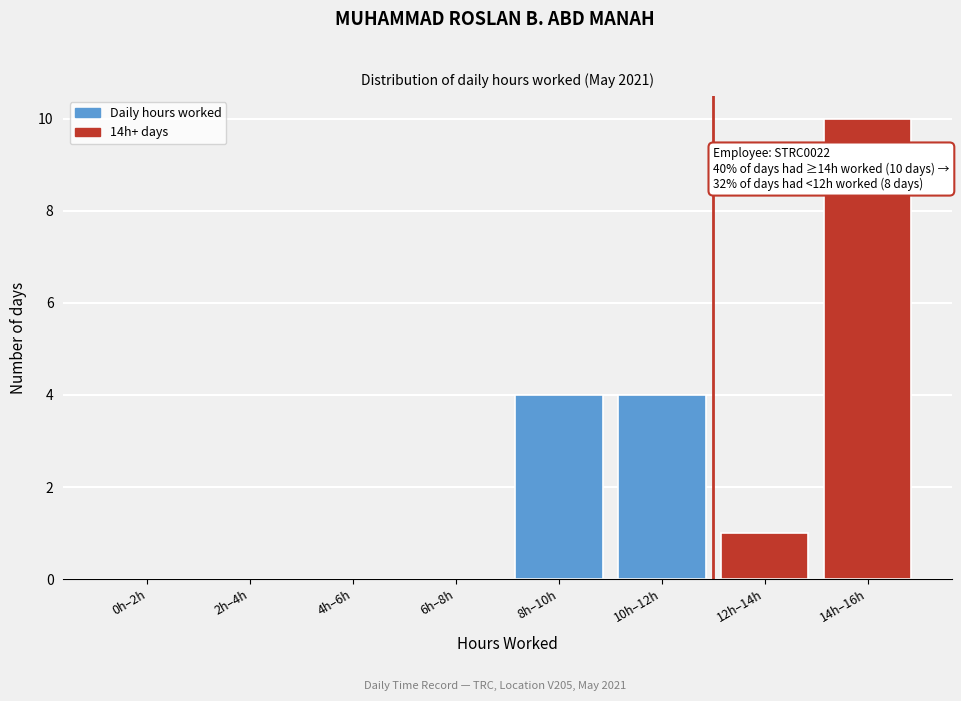

Reading left to right, extract all data points from this chart.

0h–2h=0	2h–4h=0	4h–6h=0	6h–8h=0	8h–10h=4	10h–12h=4	12h–14h=1	14h–16h=10